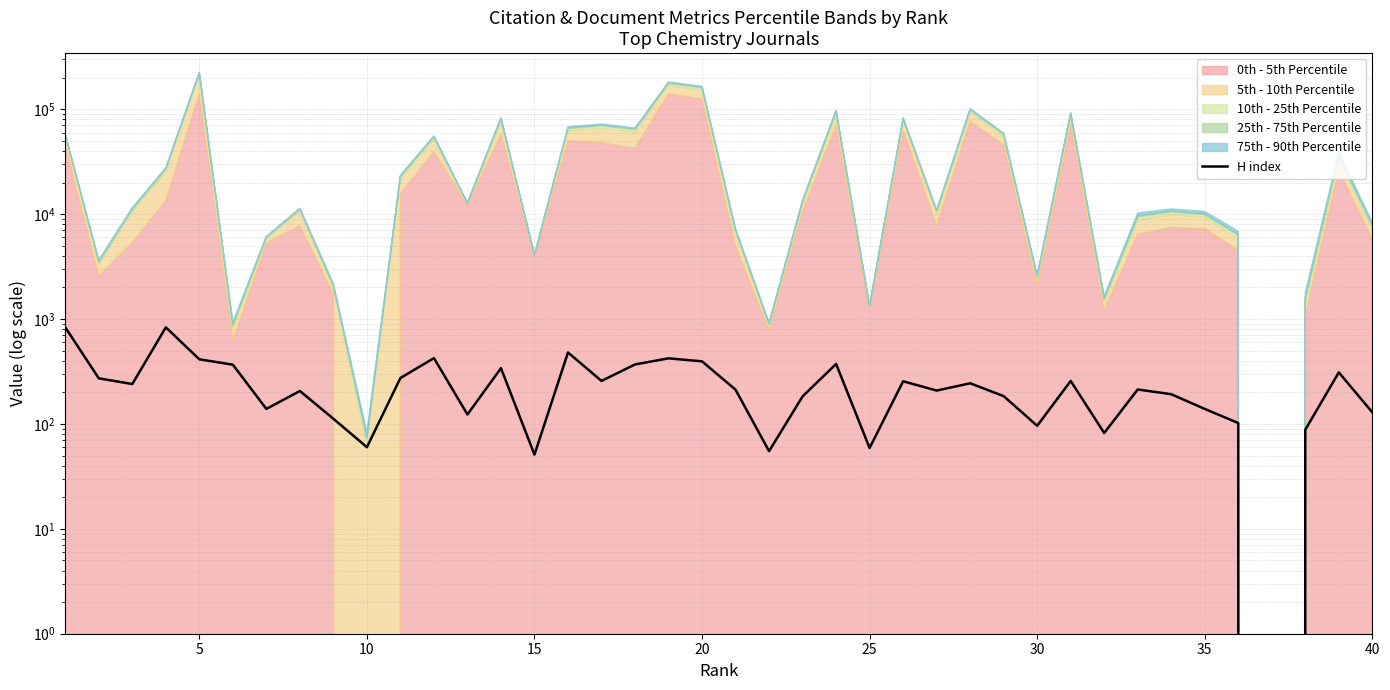

What is the approximate value at 20, to the nearest 50?

400